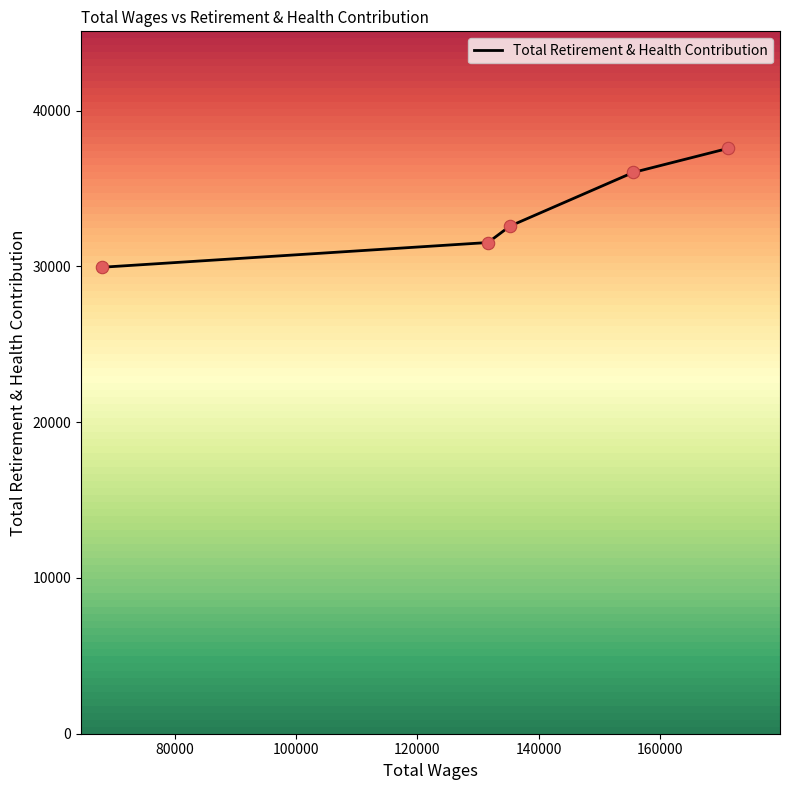

True or false: the data has more than 0 interior local peaks.

False